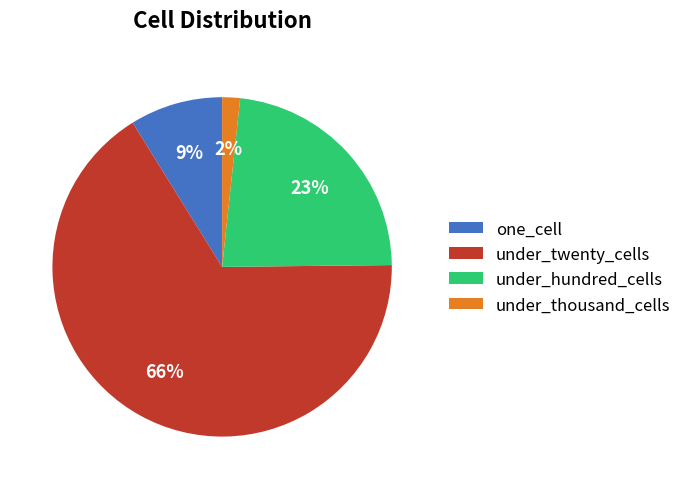

To the nearest percent, what is the average slice percentage?

25%